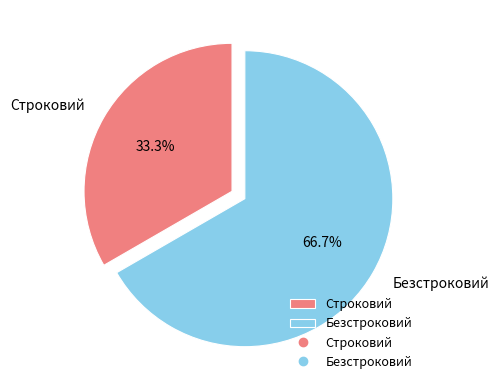

What percentage is the Безстроковий slice, to the nearest percent?

67%